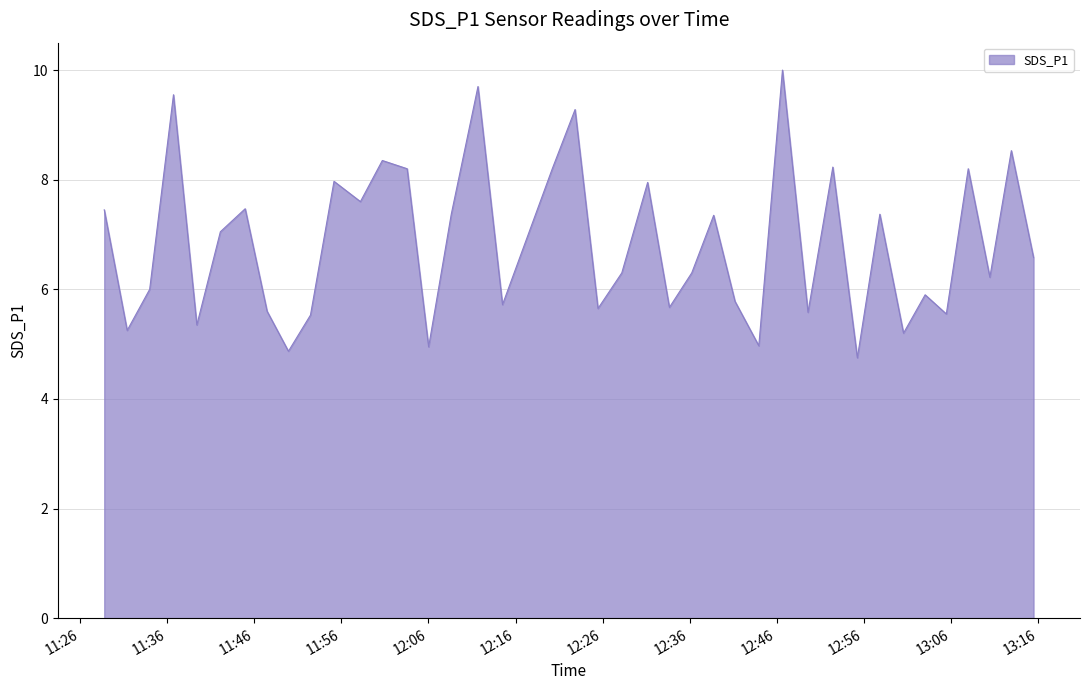

What is the smallest value displayed?

4.8